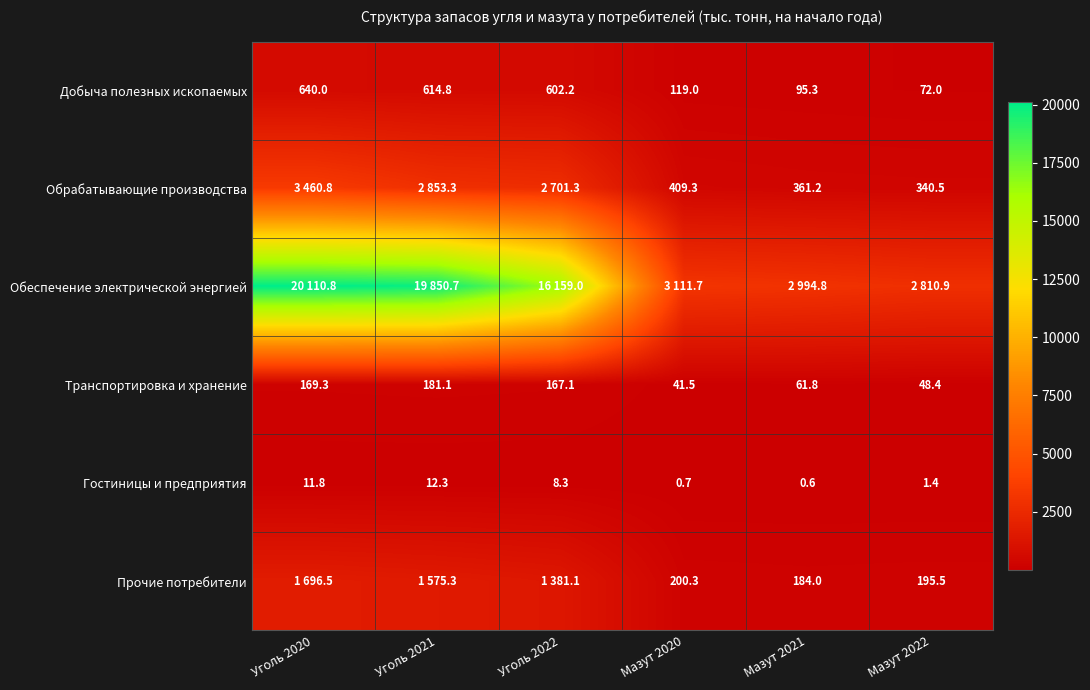

Is the value of Прочие потребители at Мазут 2021 greater than the value of Гостиницы и предприятия at Мазут 2020?

Yes